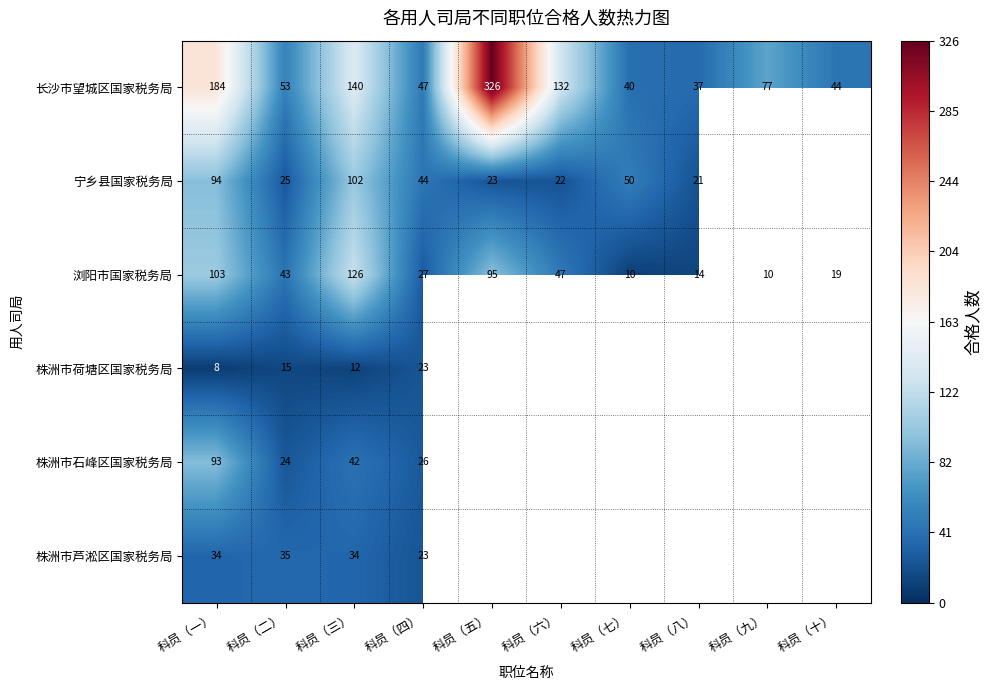

The value of 浏阳市国家税务局 at 科员（九） is 4. True or false?

False